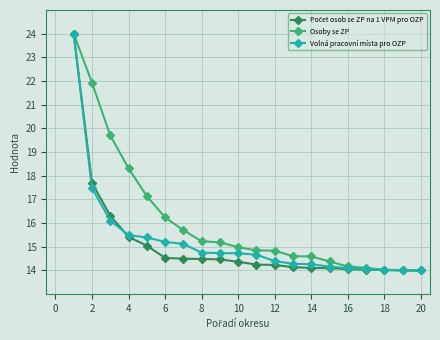

What is the smallest value displayed?

14.0